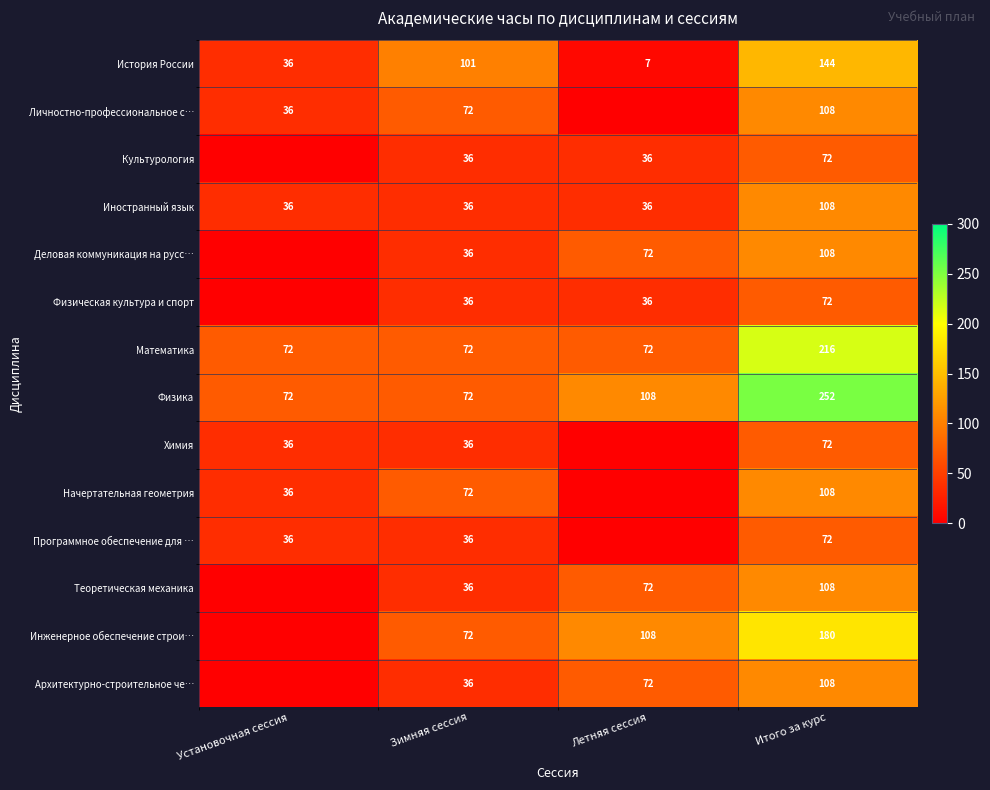

The value of Теоретическая механика at Итого за курс is 152. True or false?

False